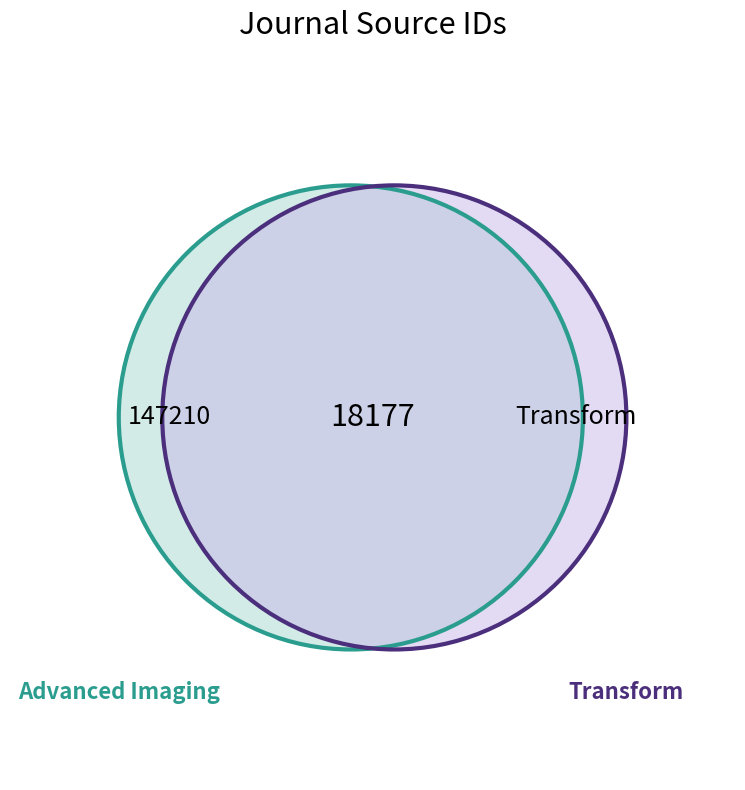

Rank the categories by value from highest to lowest.

Transform, Advanced Imaging